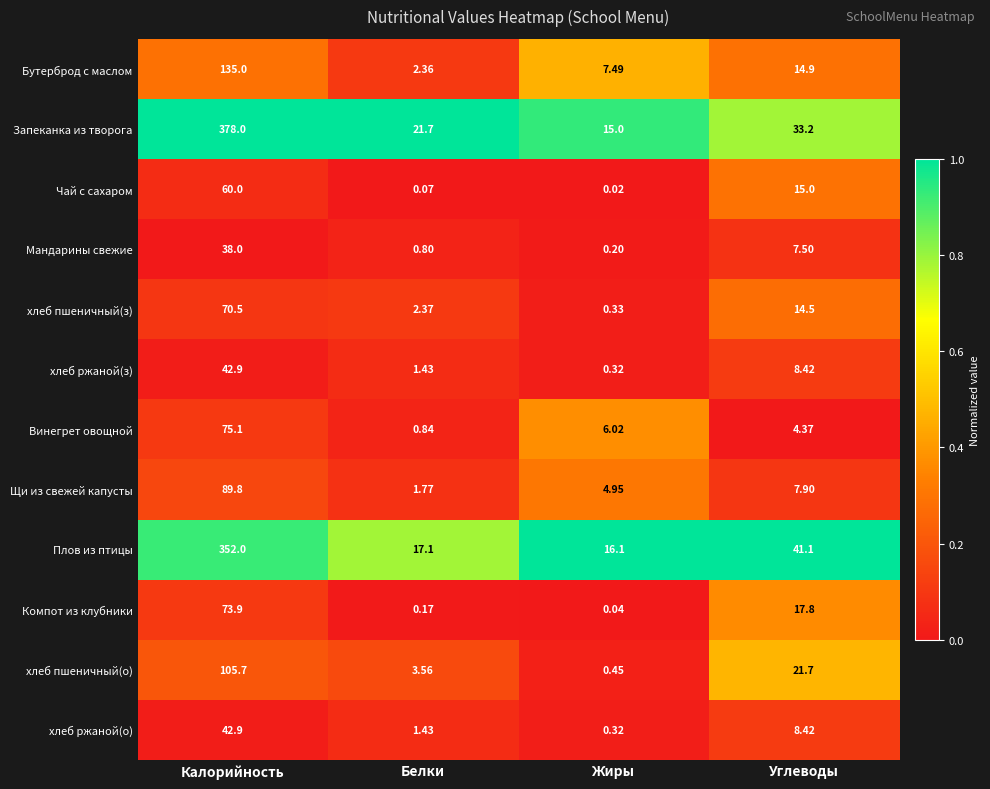

At which category is the sum across all series the highest?

Калорийность